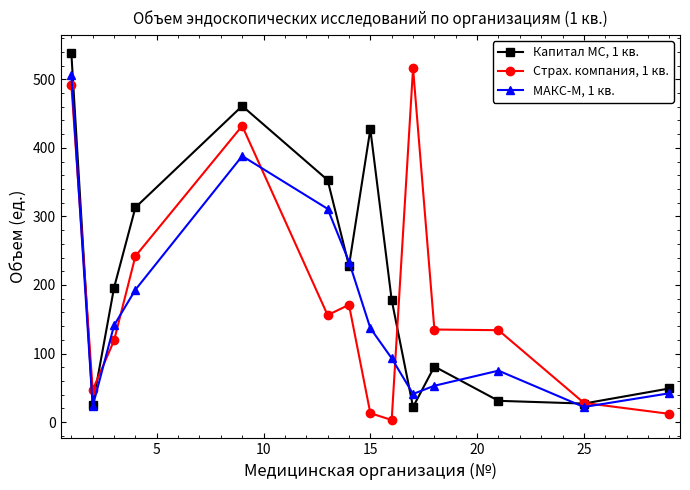

True or false: Страх. компания, 1 кв. and МАКС-М, 1 кв. intersect in this chart.

True